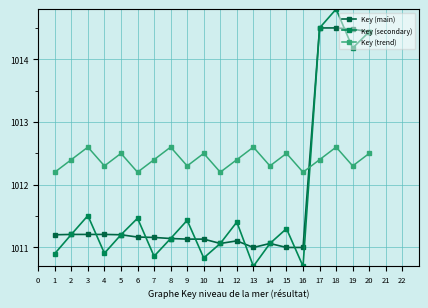

At which category does the chart reach its peak across all series?

18